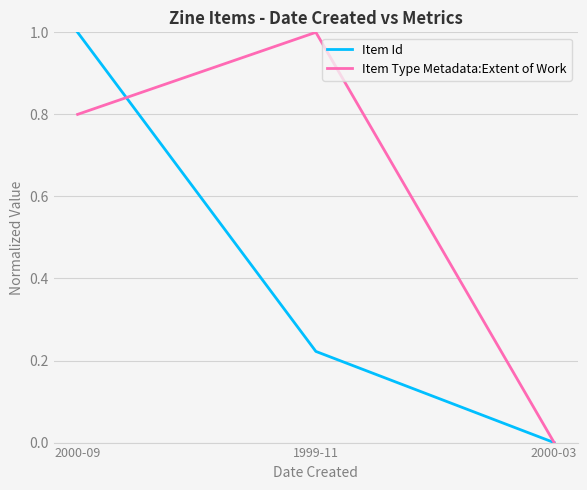

What position from the right is 2000-03?

1